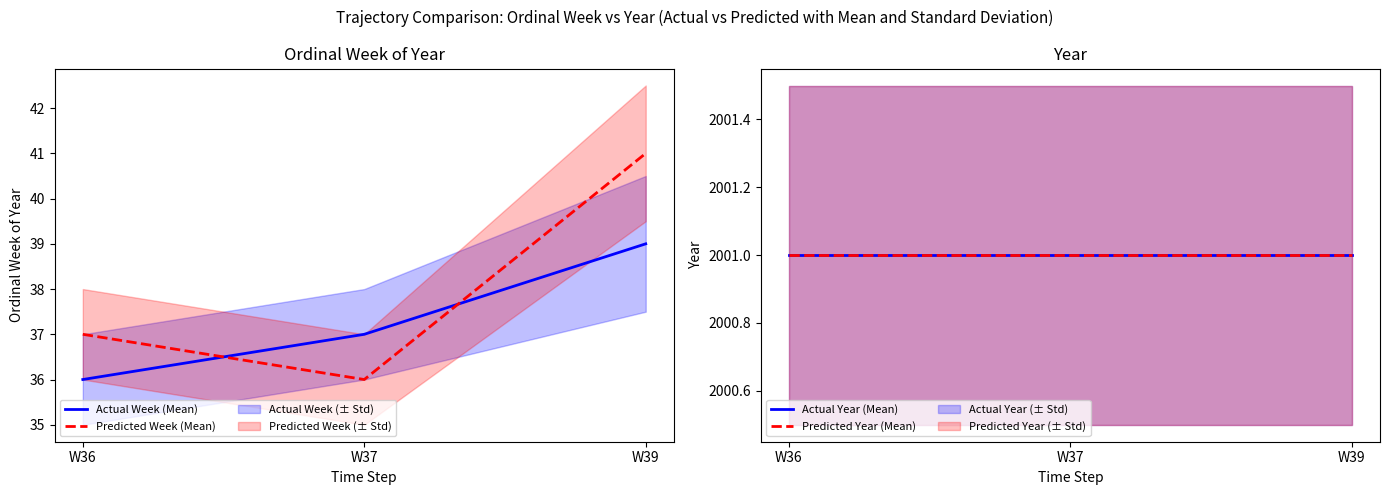

At which category does the chart reach its peak across all series?

W36